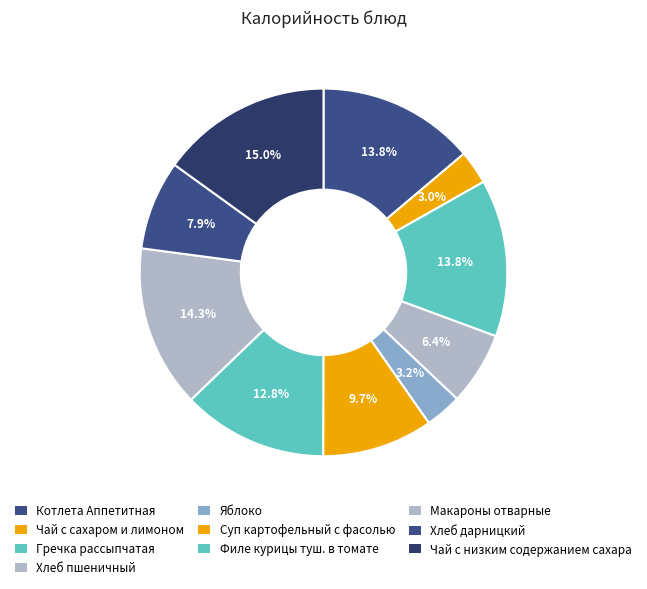

Is Чай с низким содержанием сахара the majority of the pie?

No